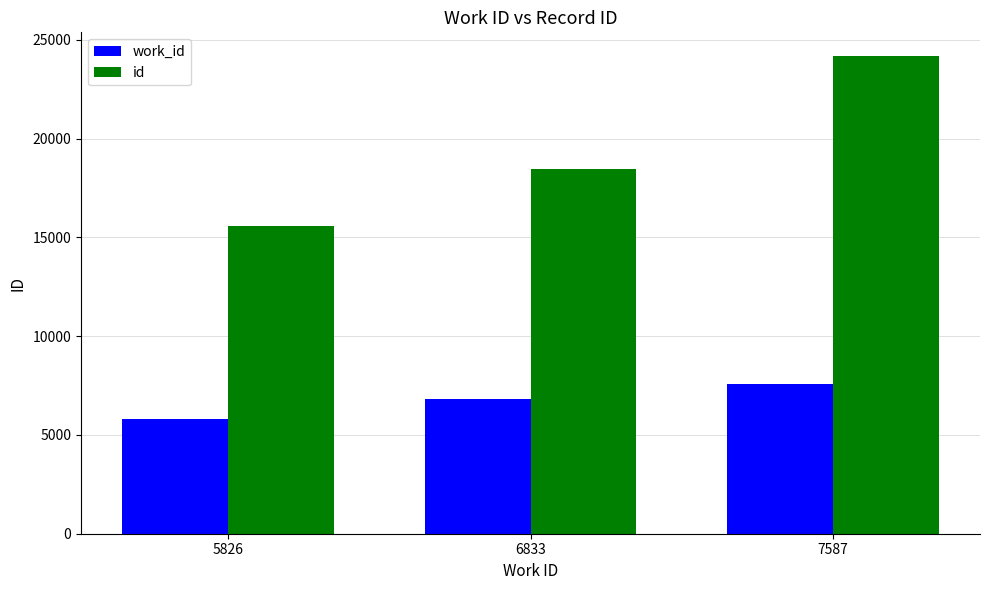

Count the work_id values in the range 5826 to 7587.

3